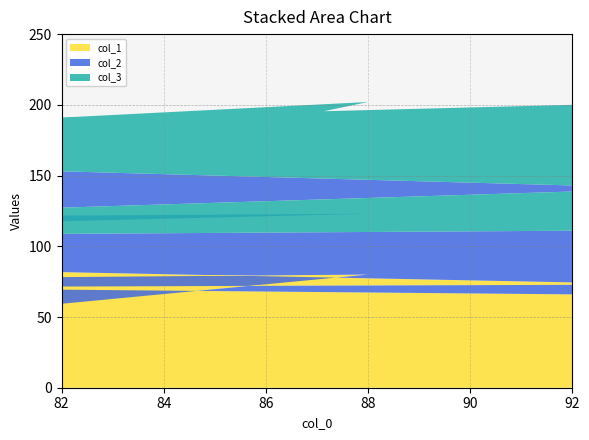

Reading left to right, what are all the values shown in this chart?

col_1: 3	89	73	67	80	49	90	66
col_2: 70	74	68	18	43	72	5	45
col_3: 70	5	55	38	79	13	38	89